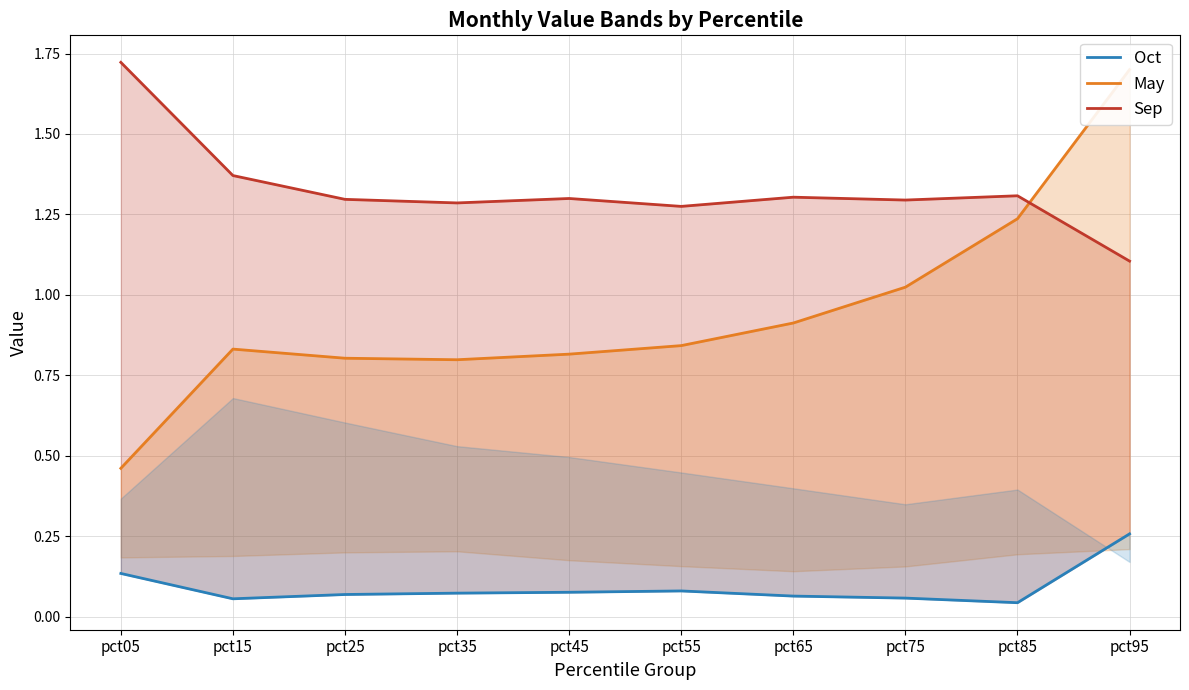

True or false: Sep and May intersect in this chart.

True